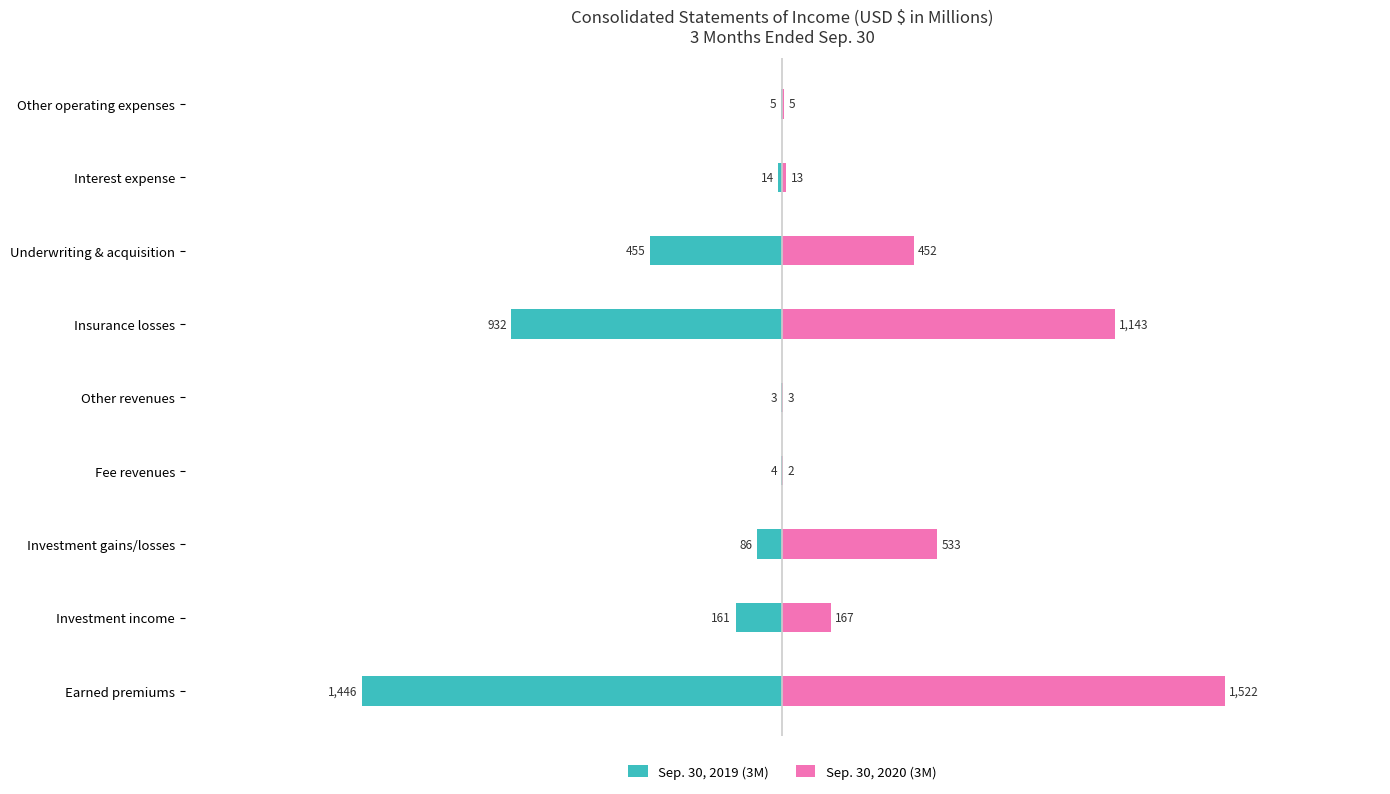

List the series in order of their overall mean, highest first.

Sep. 30, 2020 (3M), Sep. 30, 2019 (3M)